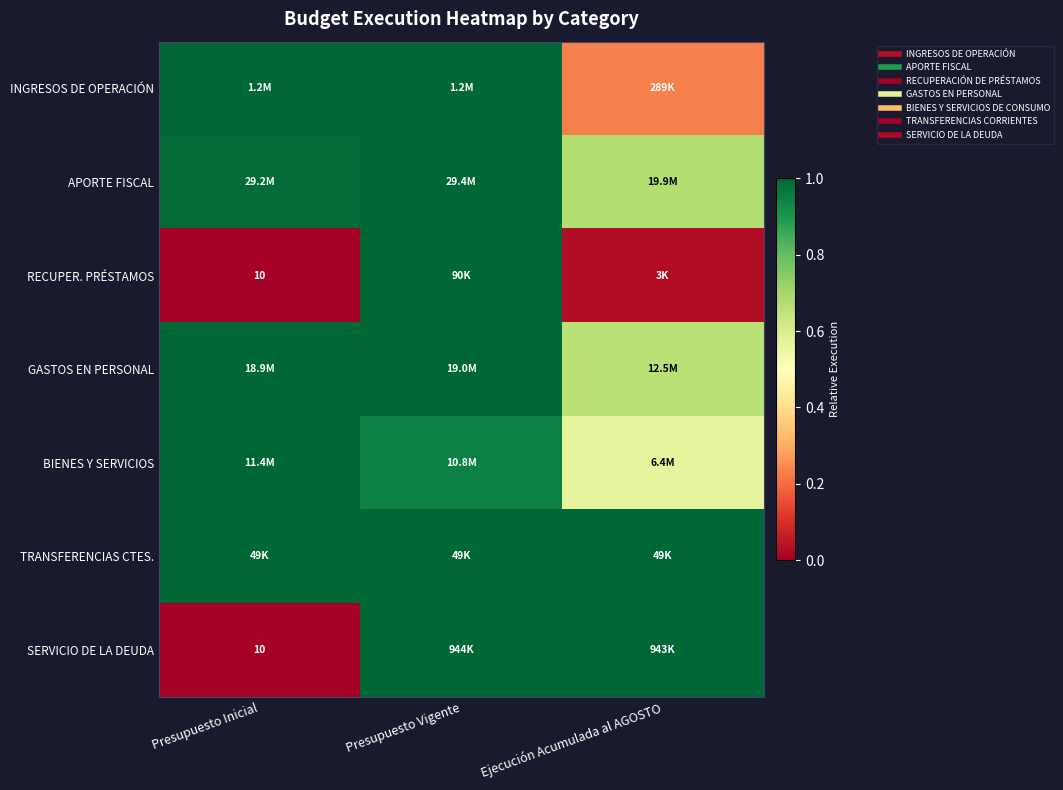

At how many categories does at least one series exceed 0?

3